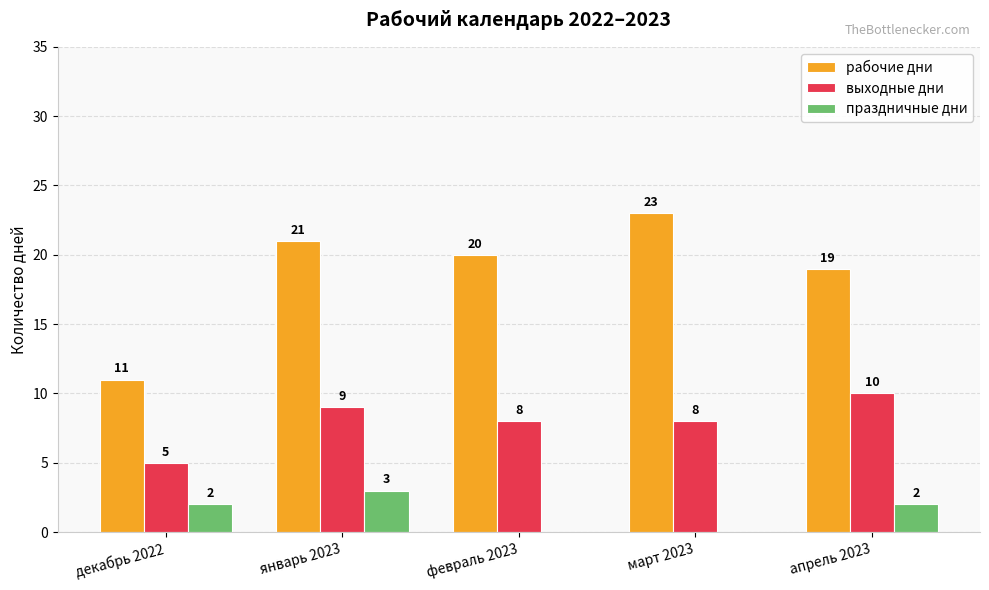

At which label does рабочие дни reach its peak?

март 2023